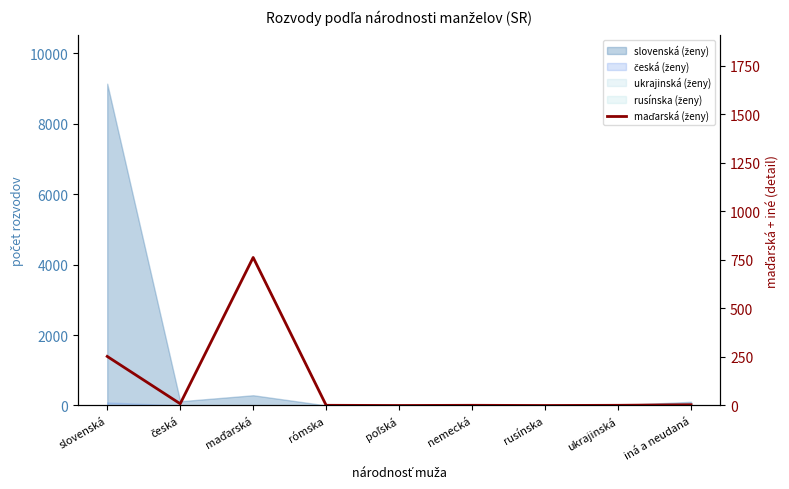

Reading left to right, extract all data points from this chart.

253	9	763	1	0	1	0	1	4